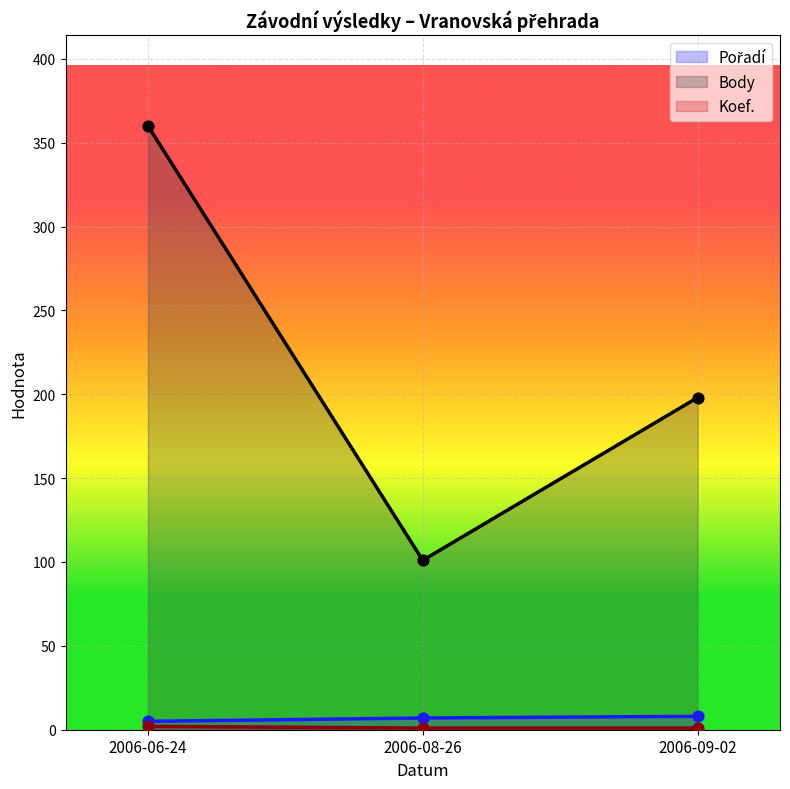

Which series has the largest total across all categories?

Body